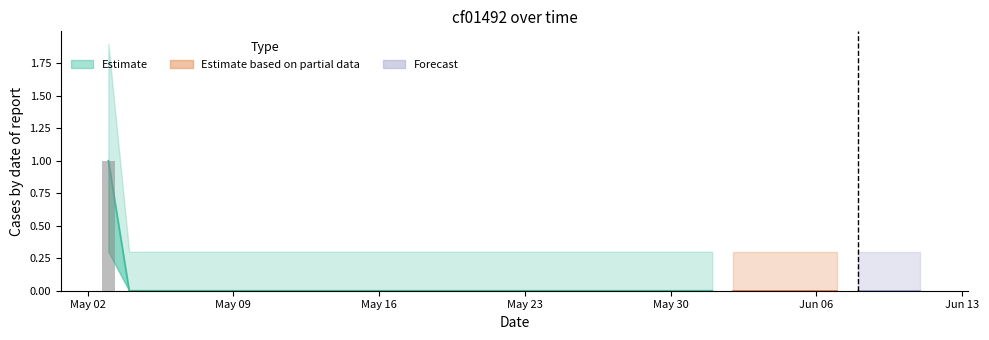

What is the difference between the maximum and minimum values?

1